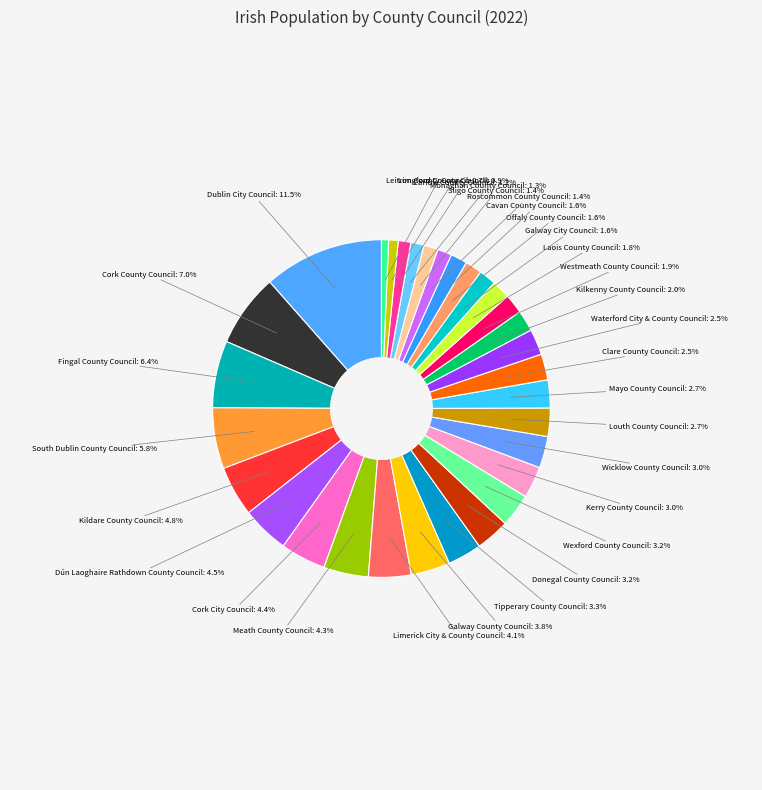

Count the number of slices in the pie.

31